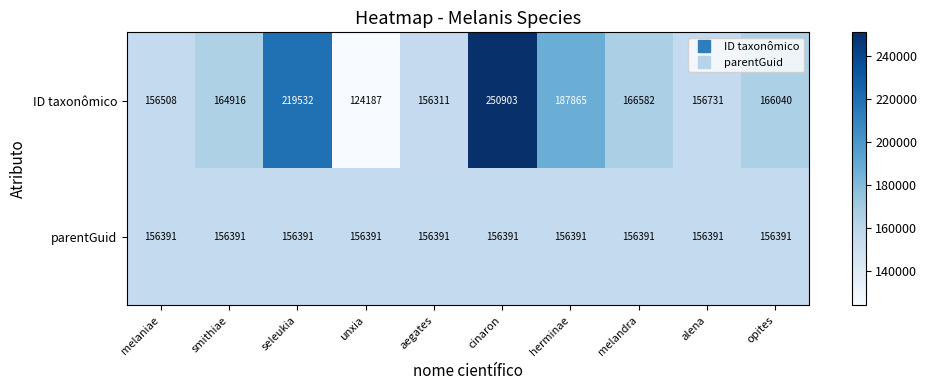

What is the sum of all ID taxonômico values?

1749575